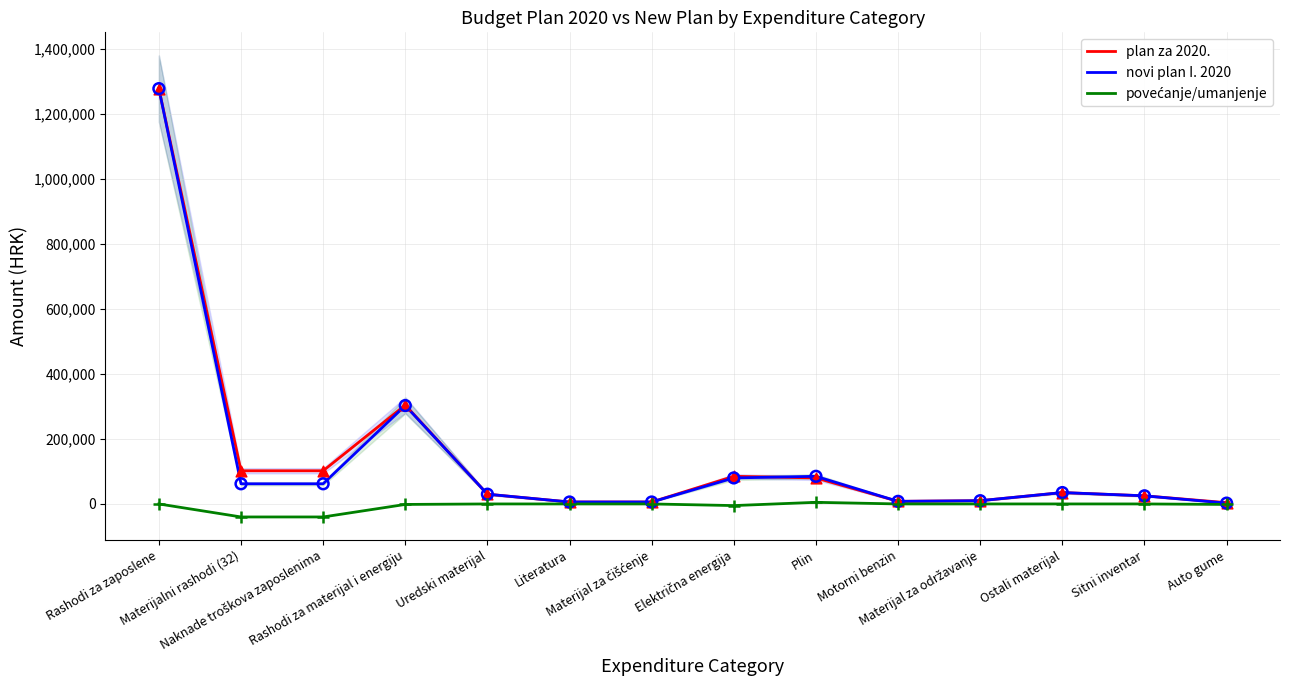

At which category is the sum across all series the highest?

Rashodi za zaposlene